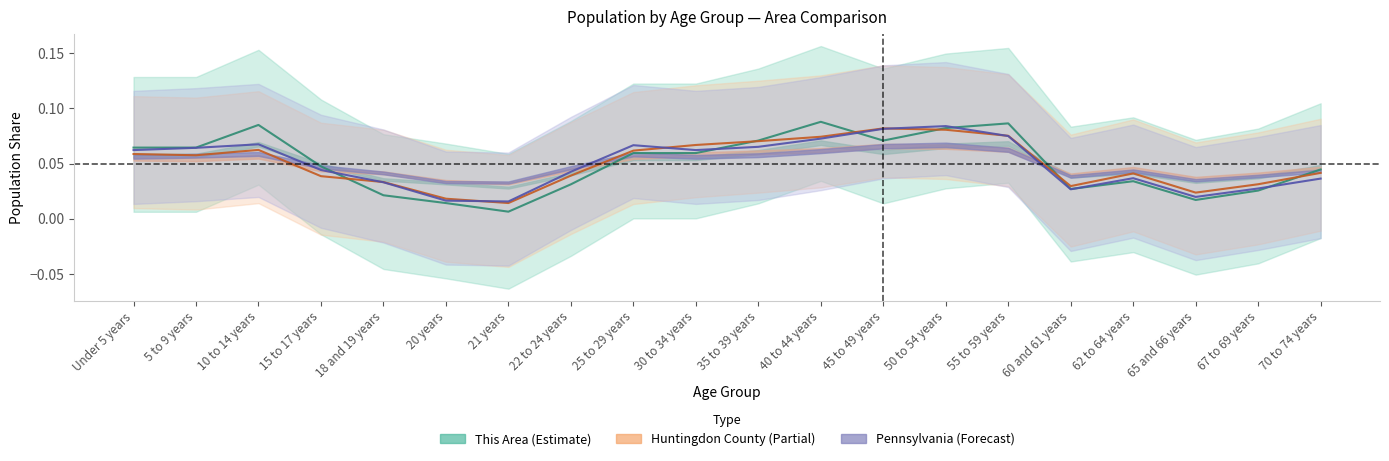

The This Area series shows 0.0 at 20 years. True or false?

True